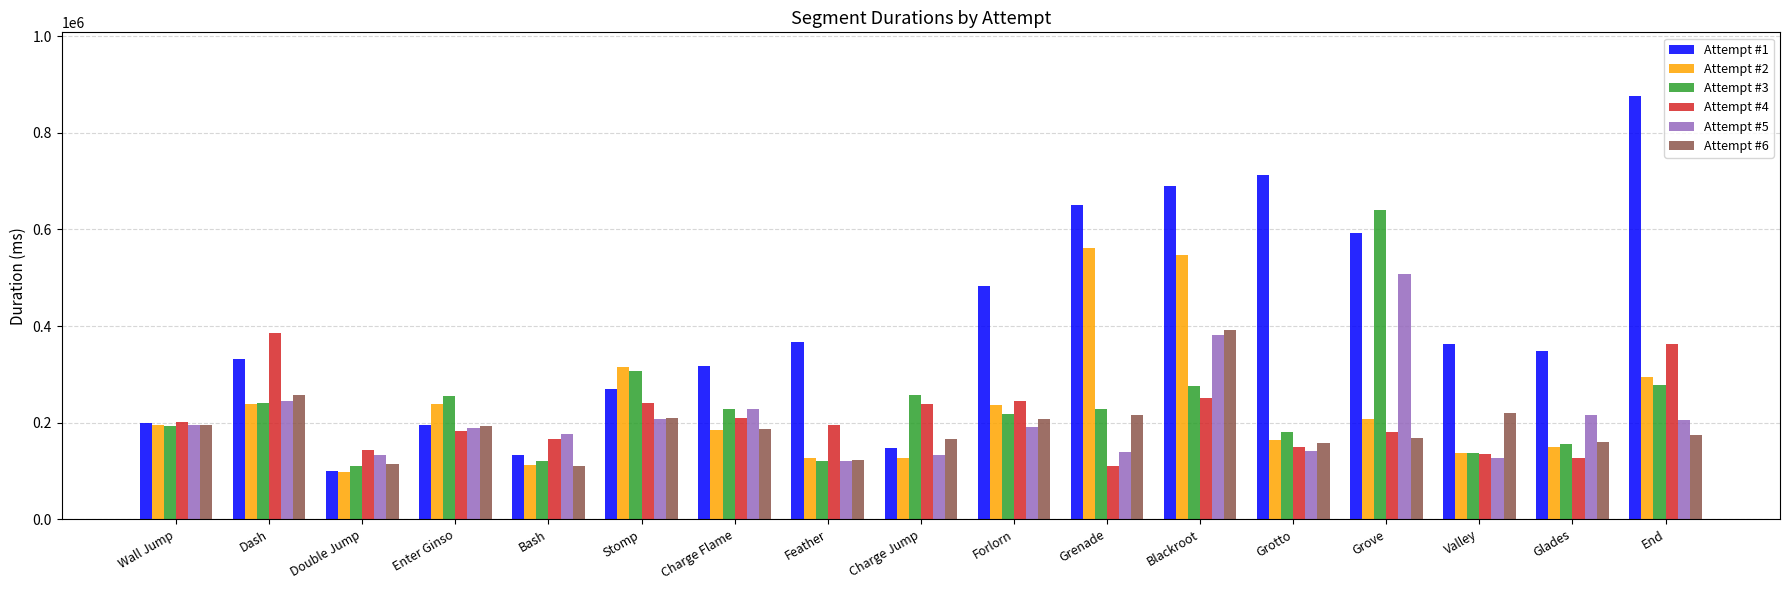

What is the greatest value displayed?

876863